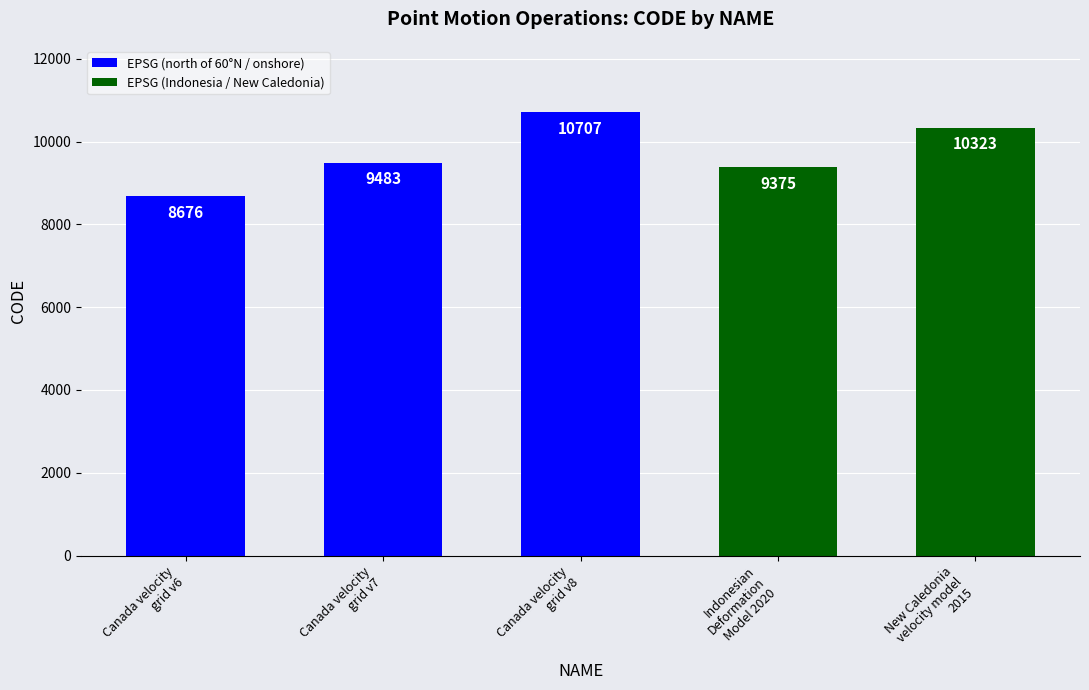

How many bars are there in total?

5